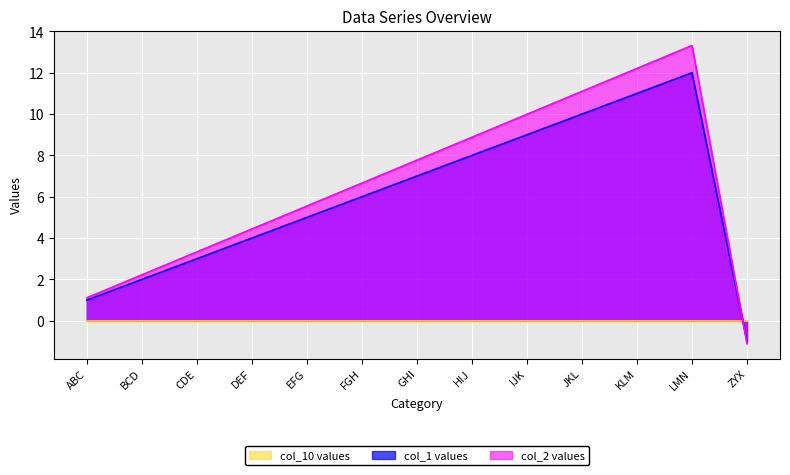

What is the sum of all col_1 values?

77.0